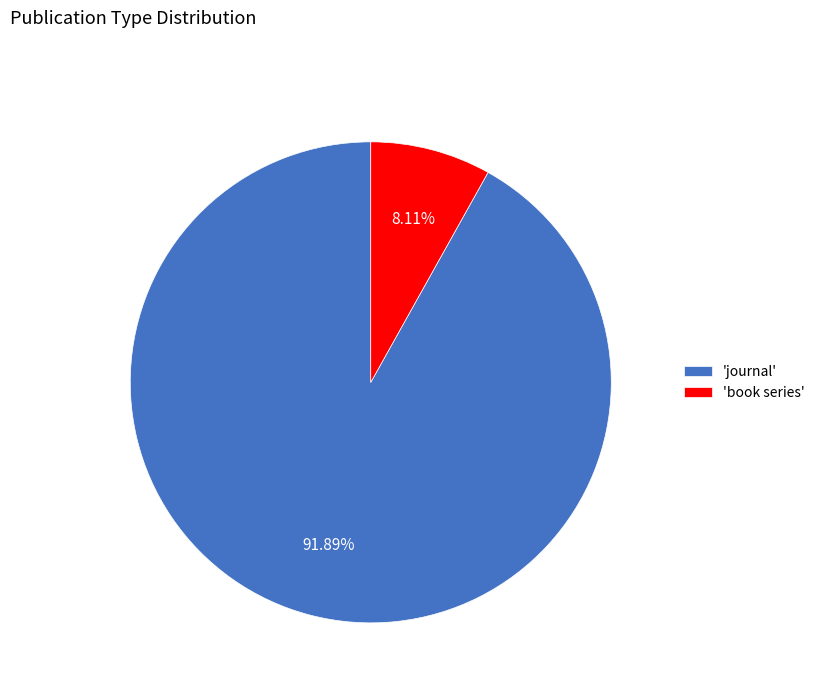

Approximately how many times larger is the value at 'journal' compared to 'book series'?

11.3